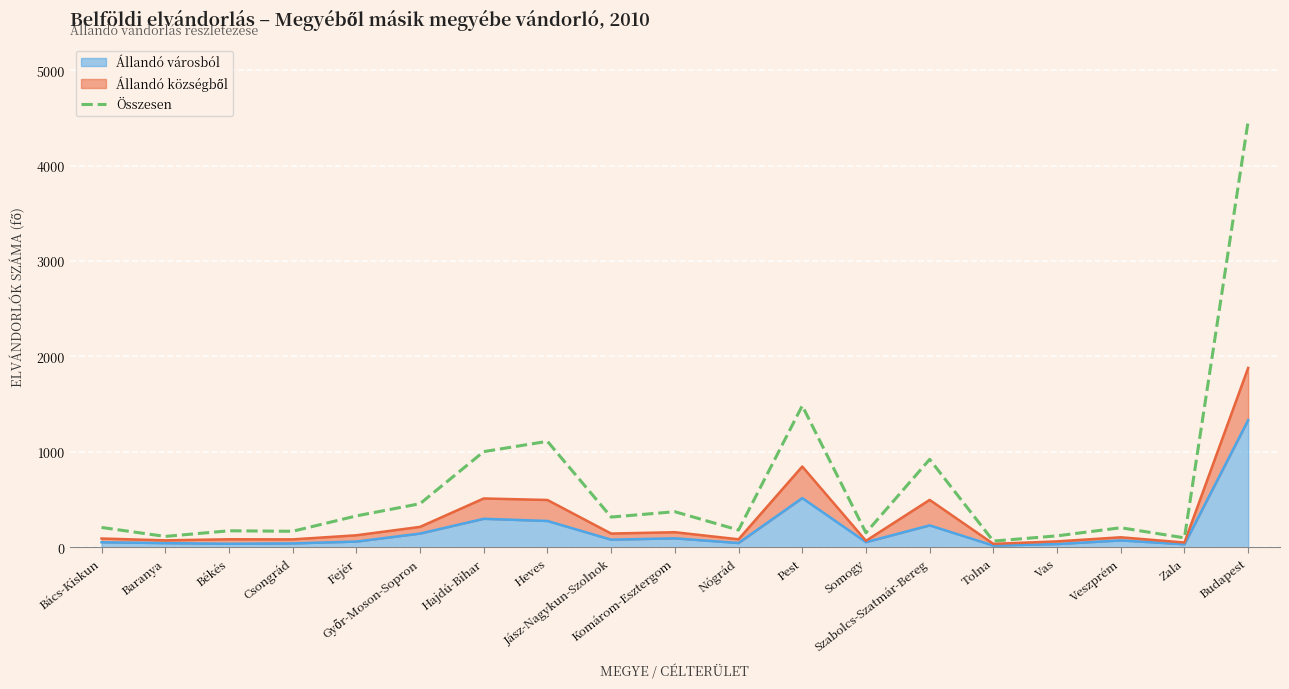

At which category does the chart reach its minimum across all series?

Tolna